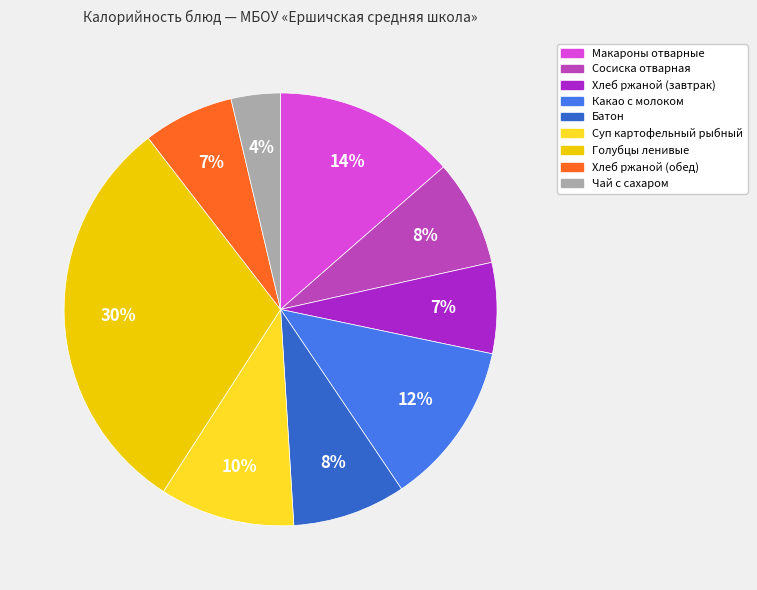

To the nearest percent, what is the difference between the Суп картофельный рыбный and Чай с сахаром slice percentages?

6%